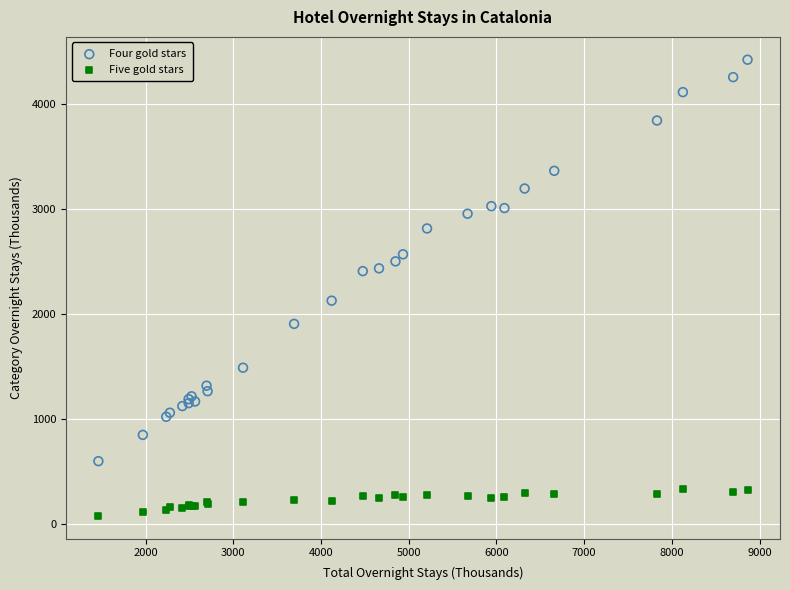

What is the X range (max minus min) for the scatter plot?

7402.3